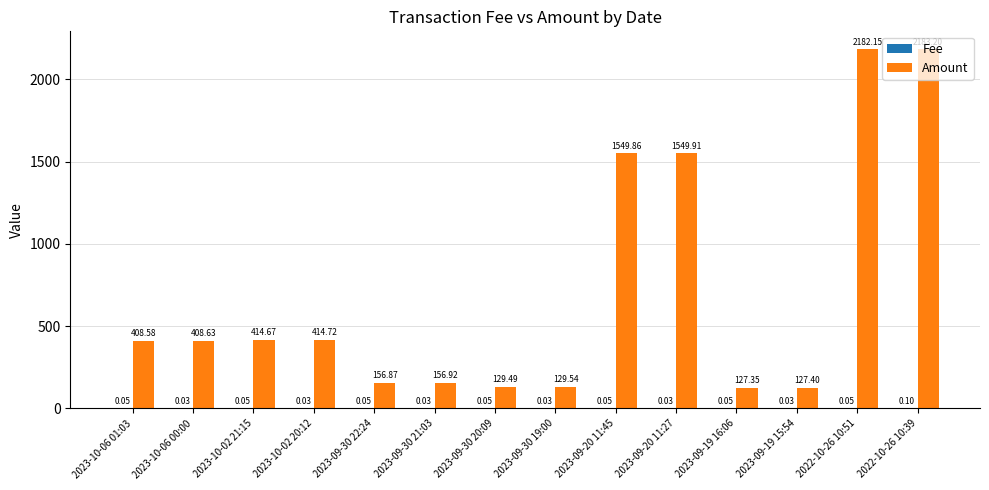

What is the sum of the Amount values at 2023-09-20 11:27 and 2023-09-20 11:45?

3099.8